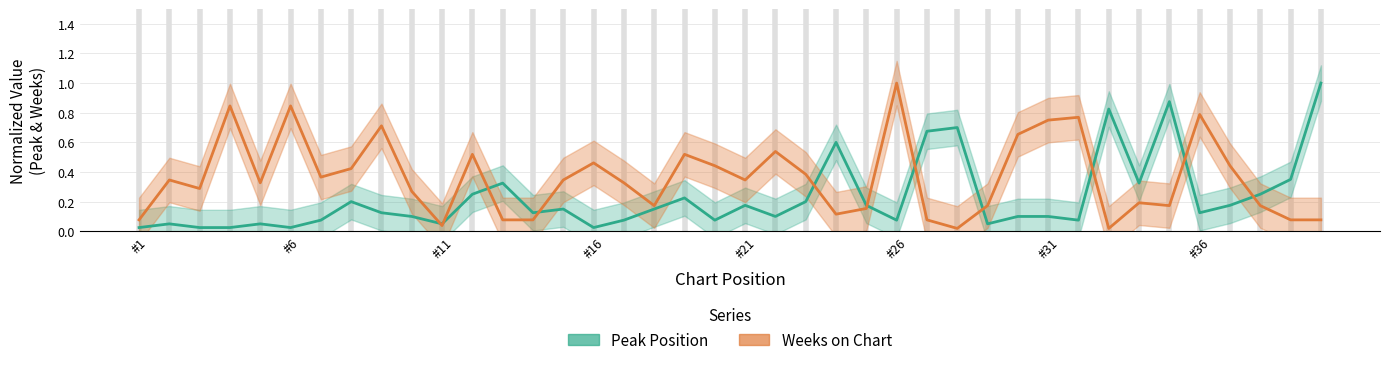

Where is the first local maximum for Weeks on Chart?

2